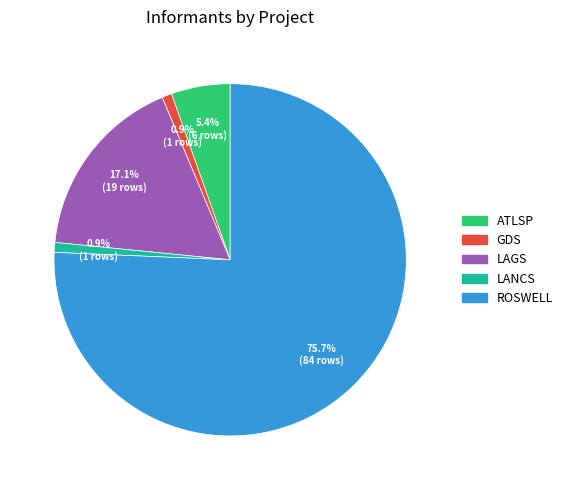

Is it true that ATLSP is 5% of the pie?

True